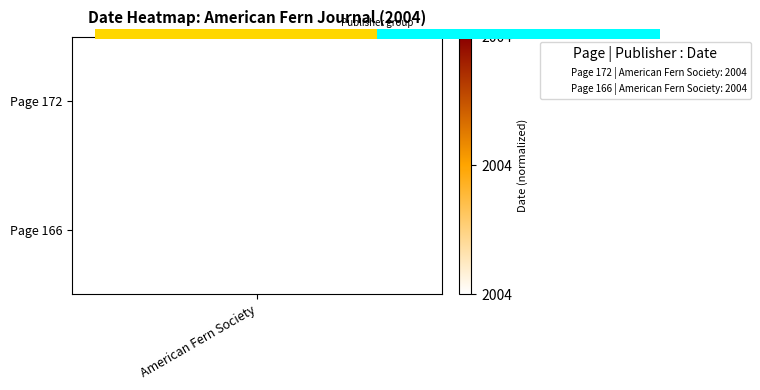

Reading left to right, what are all the values shown in this chart?

0.6	0.8